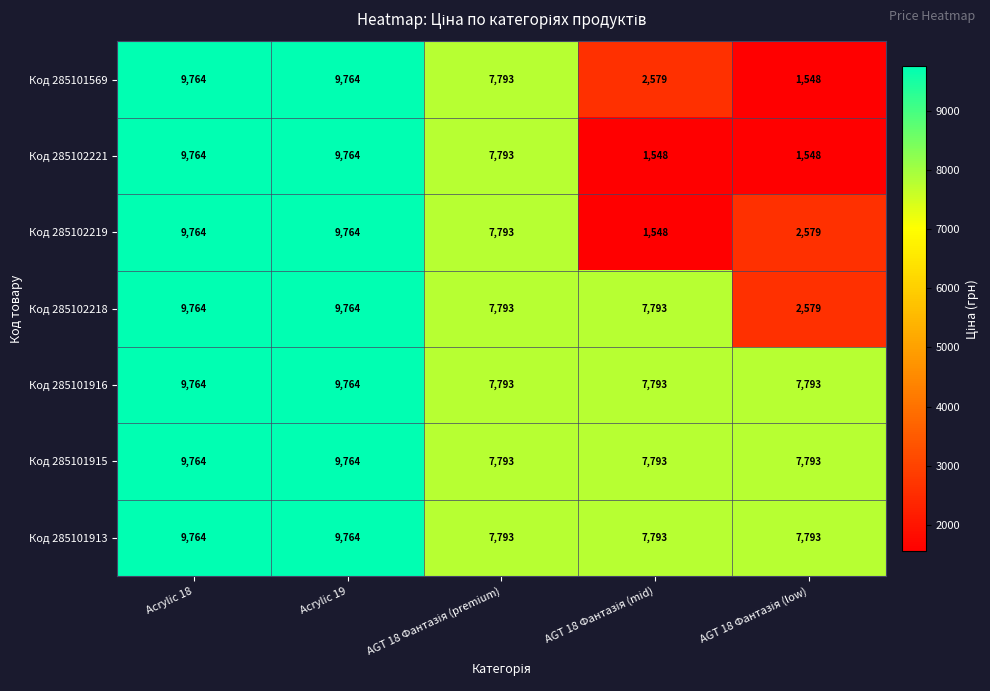

What is the difference between the maximum and minimum values in the Код 285101569 series?

8216